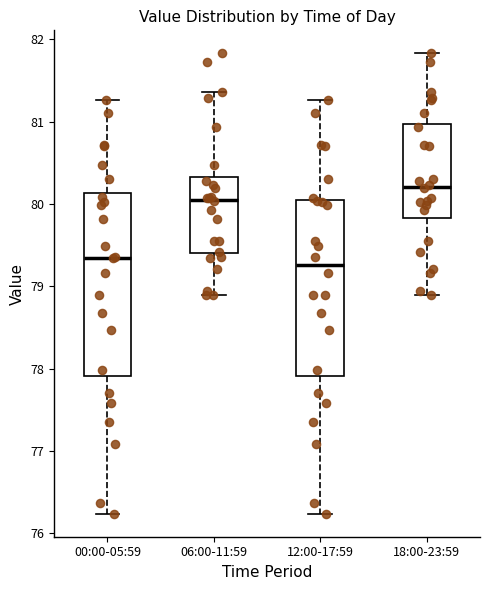

Reading left to right, transcribe this box plot: for each box, give where its median line is, the range the box spans, and where its two whiskers end, as read against the y-axis. The values are not printed on the chart, so give them approximately, as read against the axis.

00:00-05:59: median 79.4, box 77.9 to 80.1, whiskers 76.2 to 81.3
06:00-11:59: median 80.1, box 79.4 to 80.3, whiskers 78.9 to 81.4
12:00-17:59: median 79.3, box 77.9 to 80.0, whiskers 76.2 to 81.3
18:00-23:59: median 80.2, box 79.8 to 81.0, whiskers 78.9 to 81.8